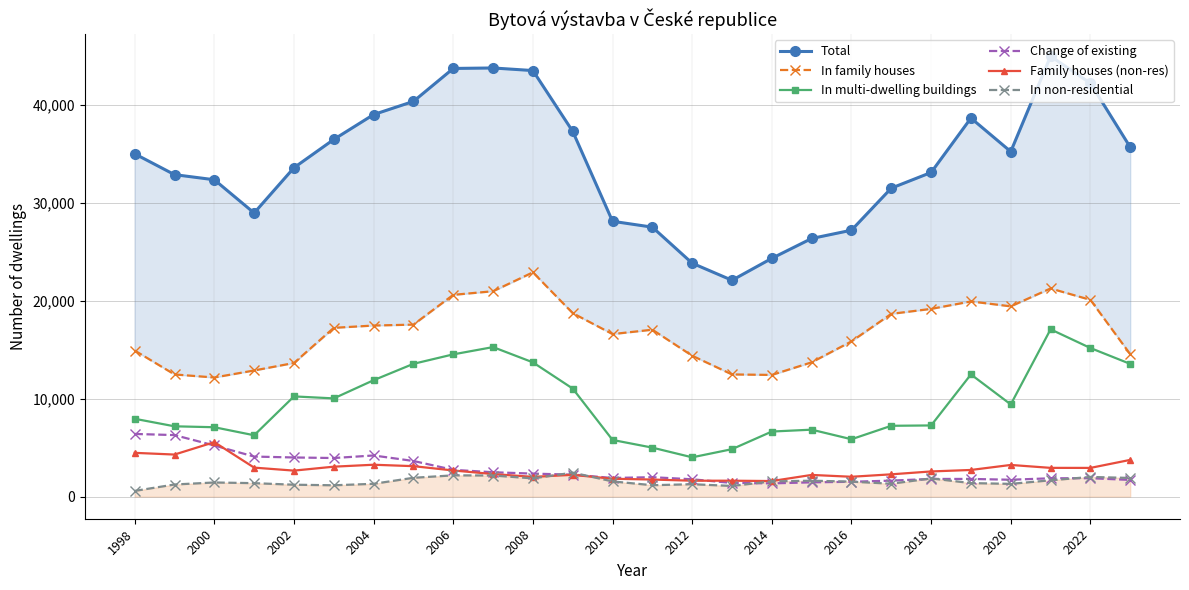

True or false: In family houses and In non-residential intersect in this chart.

False